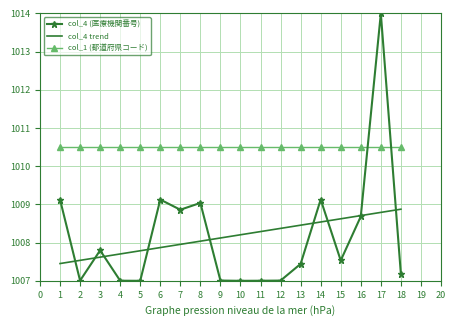

At how many categories does at least one series exceed 1011?

1